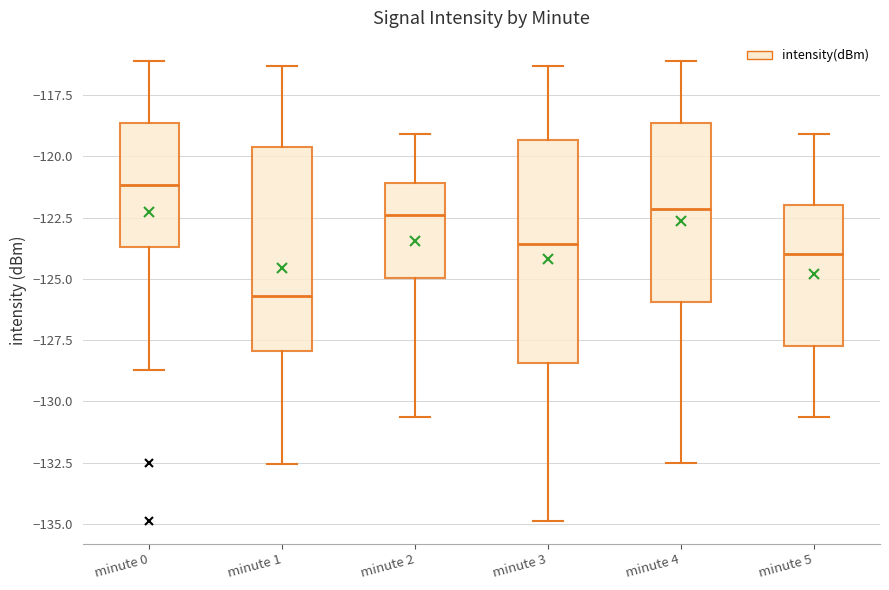

Reading left to right, transcribe this box plot: for each box, give where its median line is, the range the box spans, and where its two whiskers end, as read against the y-axis. The values are not printed on the chart, so give them approximately, as read against the axis.

minute 0: median -121.0, box -123.5 to -118.5, whiskers -128.5 to -116.0
minute 1: median -125.5, box -128.0 to -119.5, whiskers -132.5 to -116.5
minute 2: median -122.5, box -125.0 to -121.0, whiskers -130.5 to -119.0
minute 3: median -123.5, box -128.5 to -119.5, whiskers -135.0 to -116.5
minute 4: median -122.0, box -126.0 to -118.5, whiskers -132.5 to -116.0
minute 5: median -124.0, box -127.5 to -122.0, whiskers -130.5 to -119.0